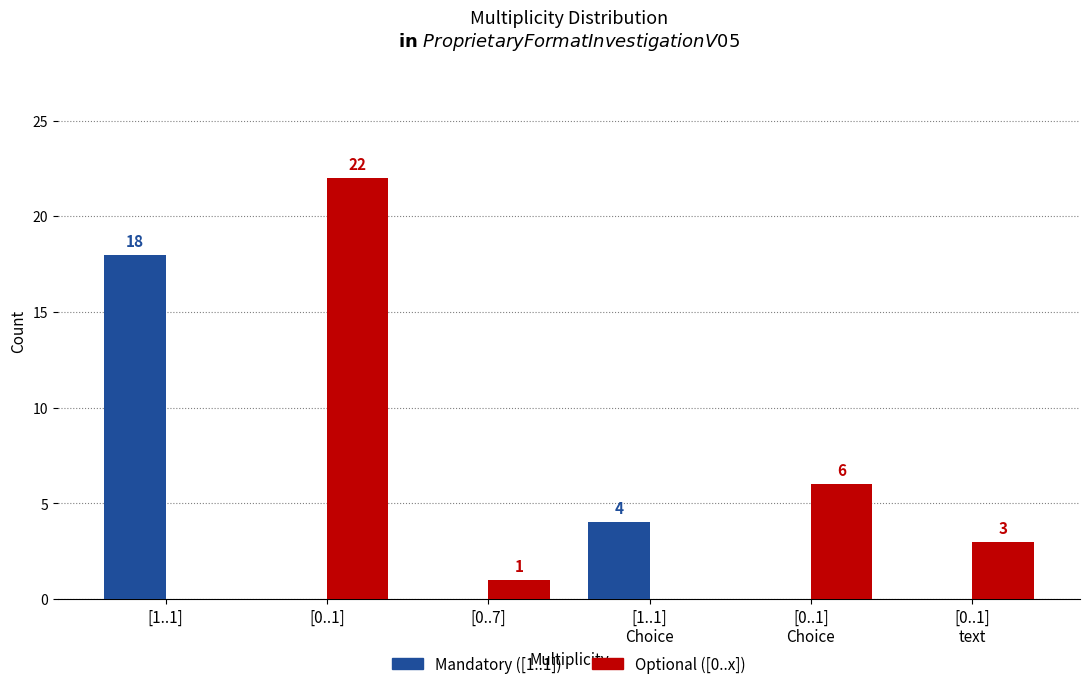

Which category has the highest value across all series?

[0..1]